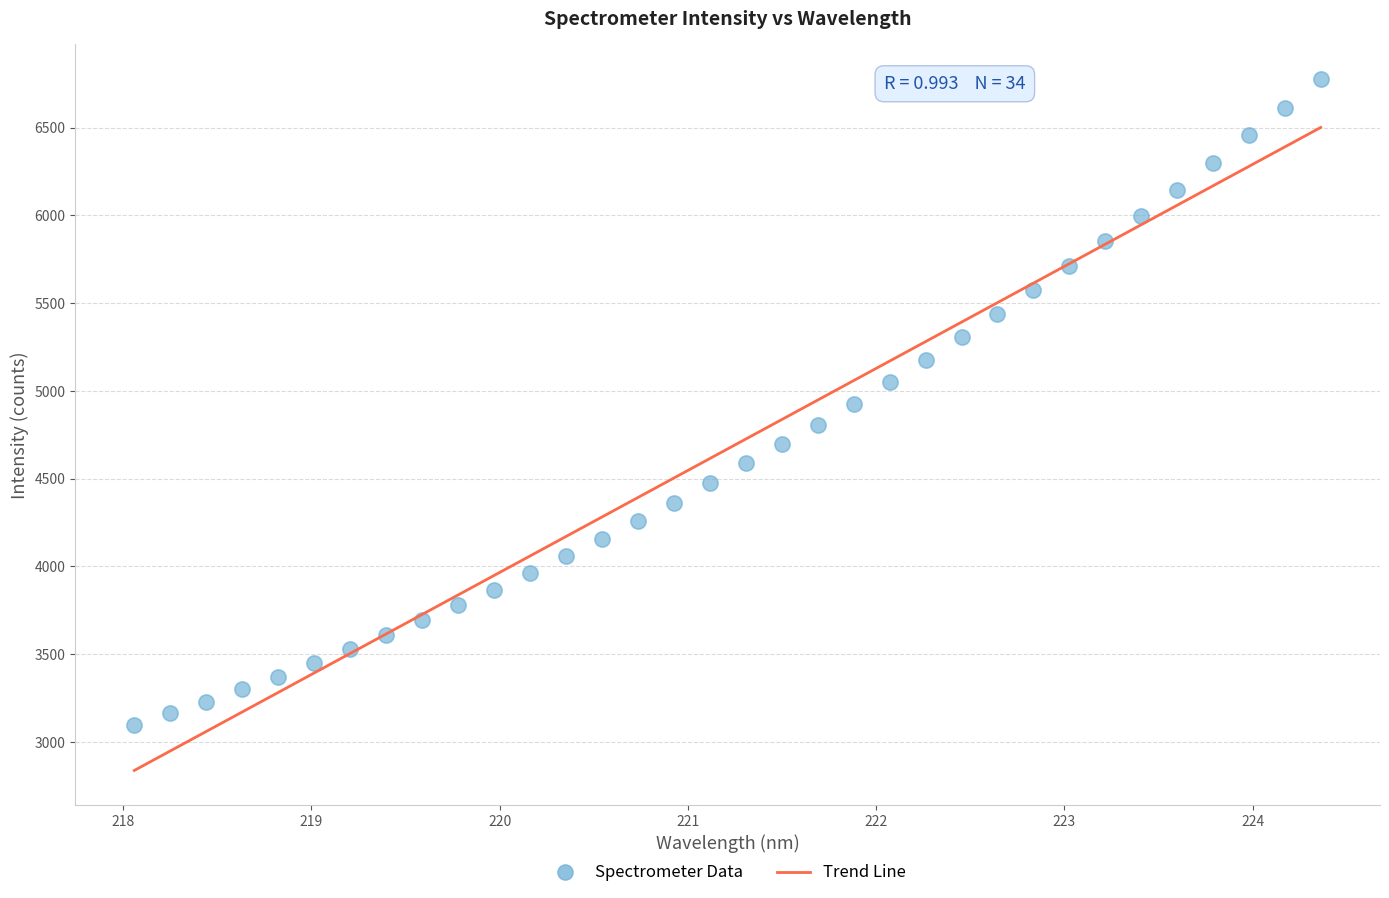

What is the range of X values (max minus min)?

6.3